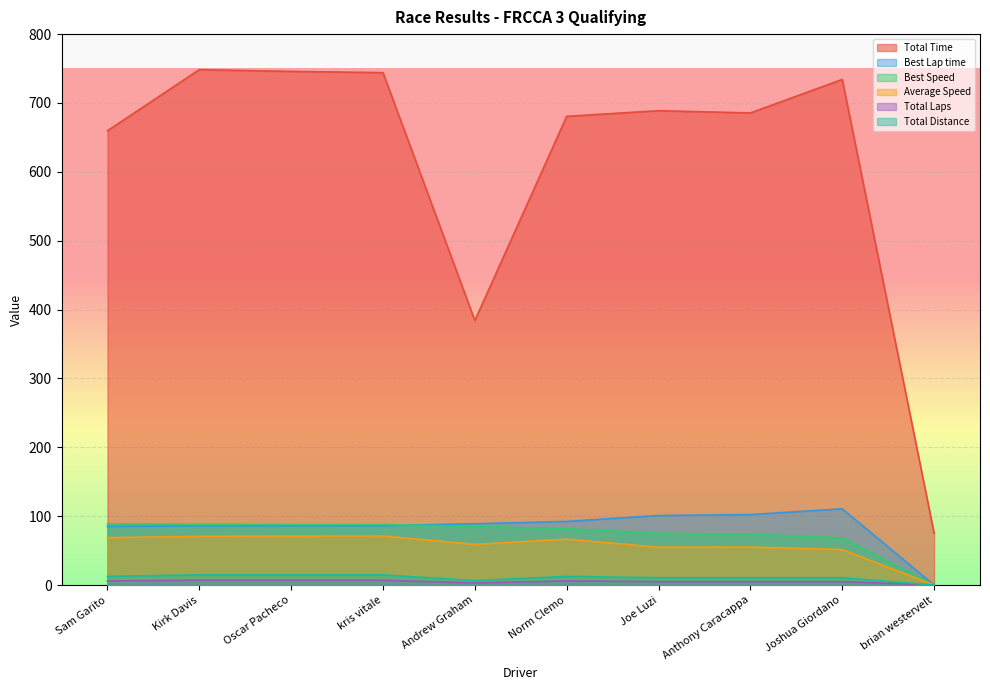

Which series has the largest range (max minus min)?

Total Time